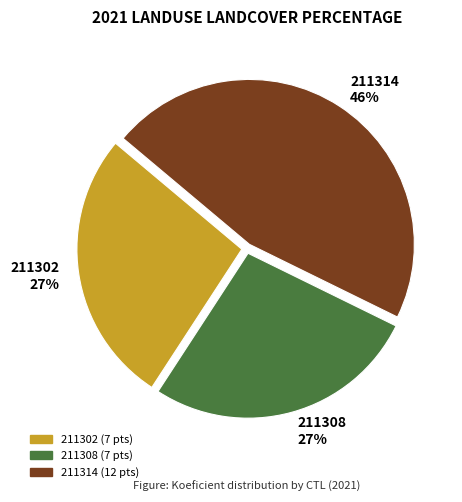

Is 211302 the majority of the pie?

No